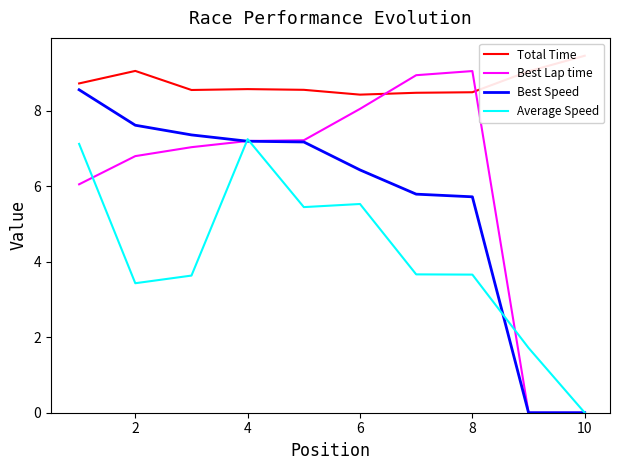

Is it true that Average Speed equals 7.2 at 4?

True